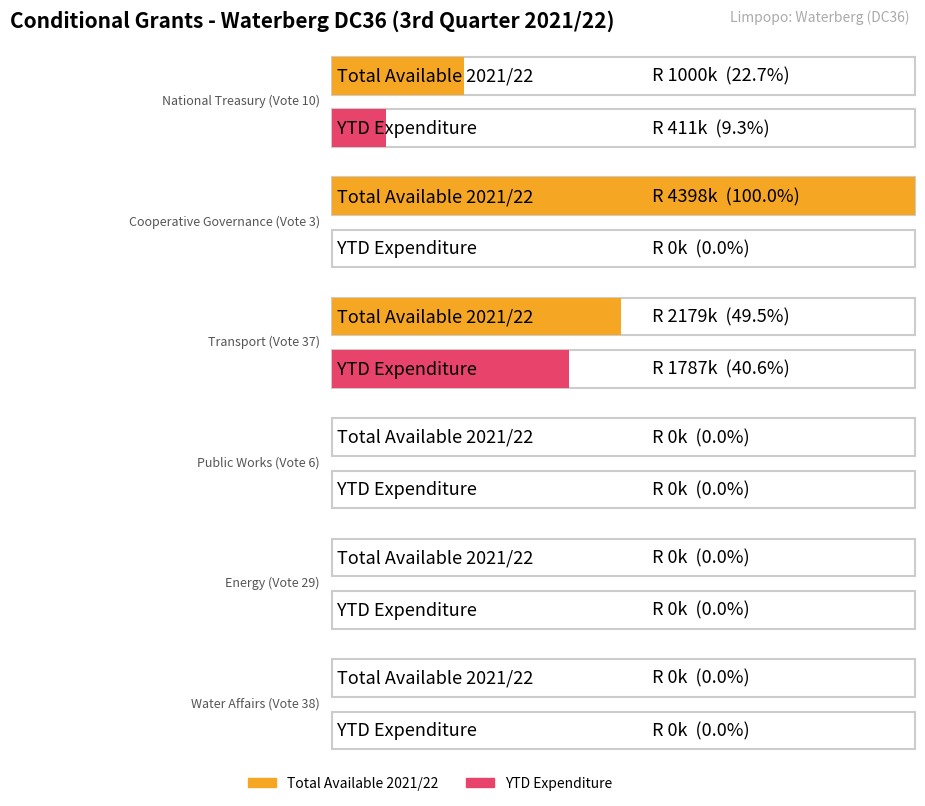

Rank the series at Water Affairs (Vote 38) from lowest to highest value.

Total Available 2021/22, YTD Expenditure